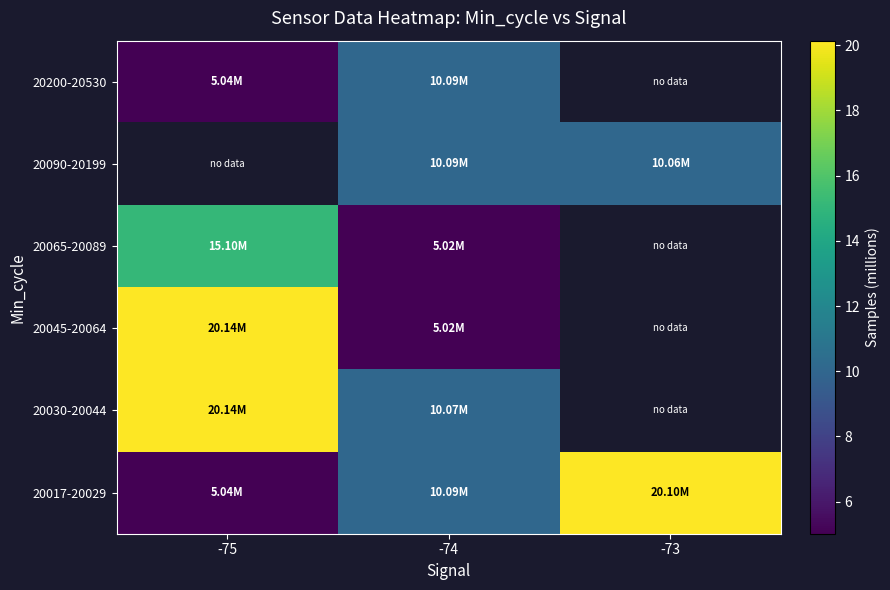

The 20090-20199 series shows 16.5 at -74. True or false?

False